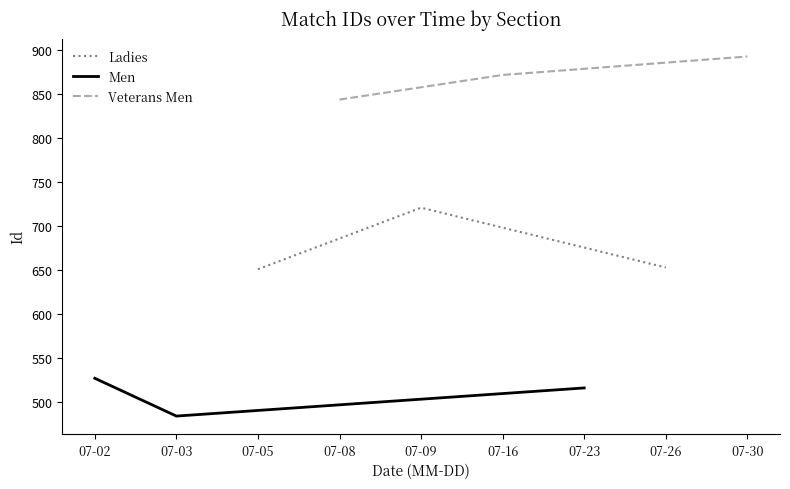

What is the value of the Ladies point at the 2nd from the left?

721